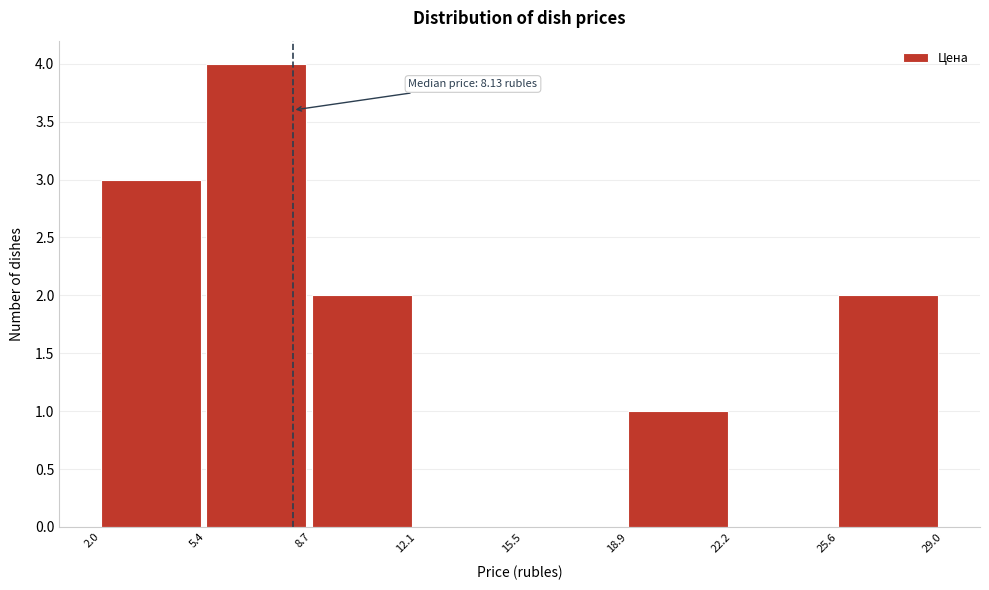

Which range on the x-axis has the tallest bar?

5.4 to 8.7